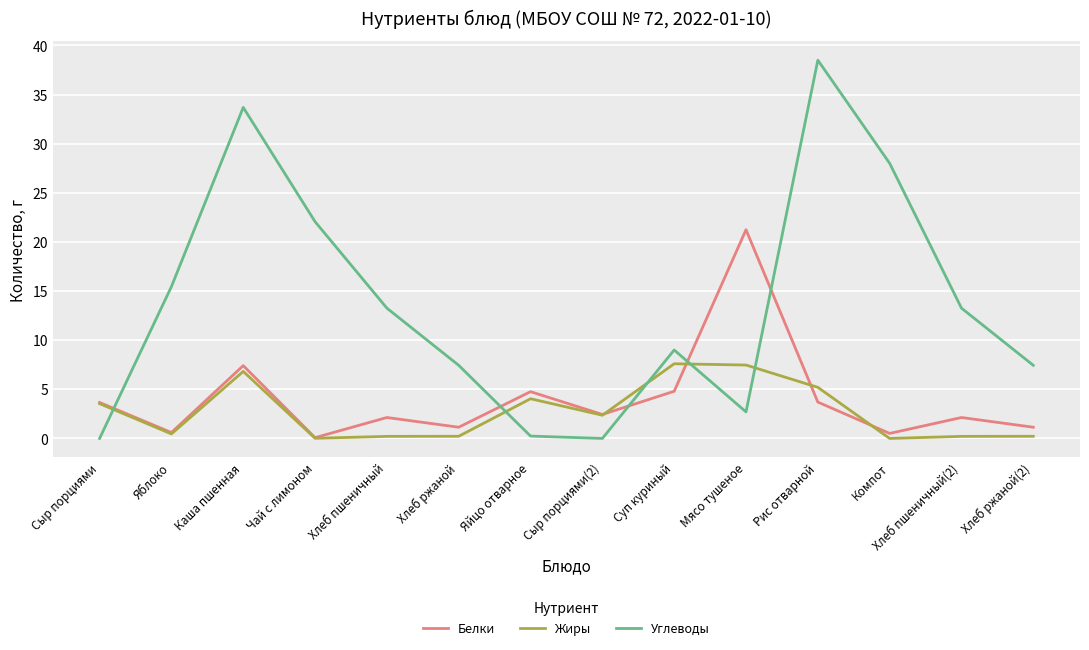

List the series in order of their peak value, lowest first.

Жиры, Белки, Углеводы